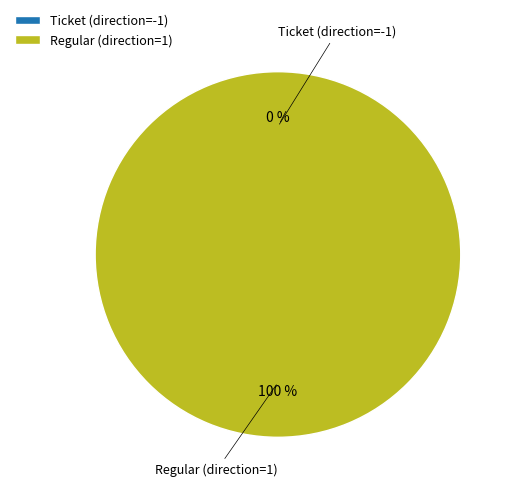

Is it true that Ticket (direction=-1) is 0% of the pie?

True